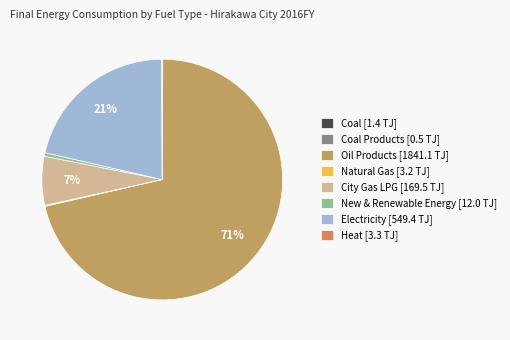

To the nearest percent, what is the average slice percentage?

12%